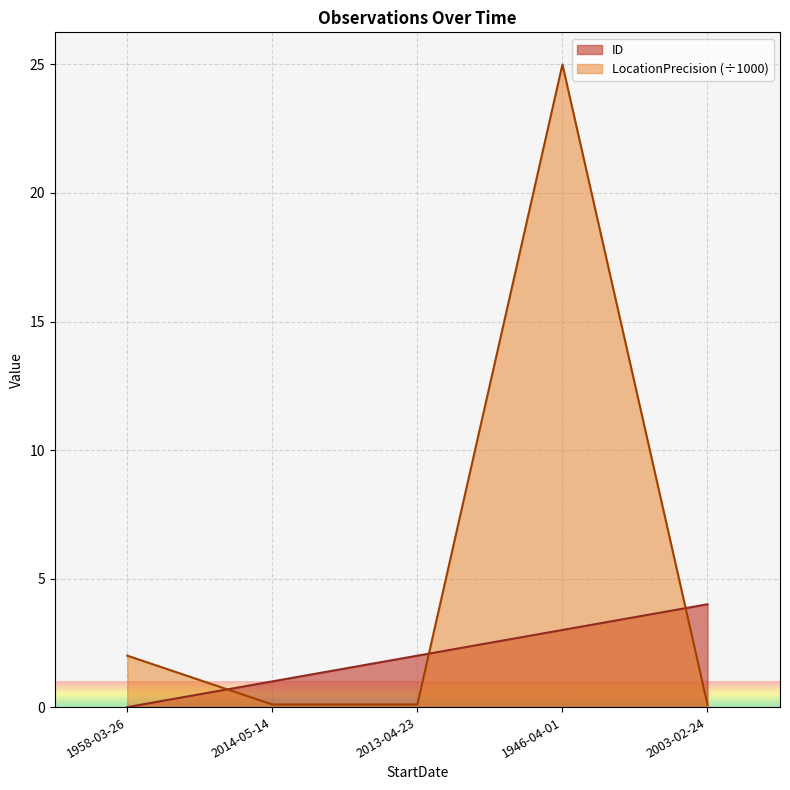

What is the greatest value displayed?

25.0